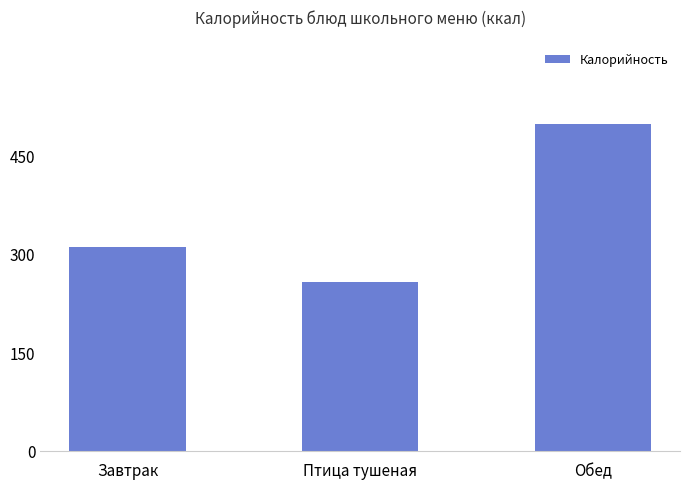

Does the chart contain any negative values?

No